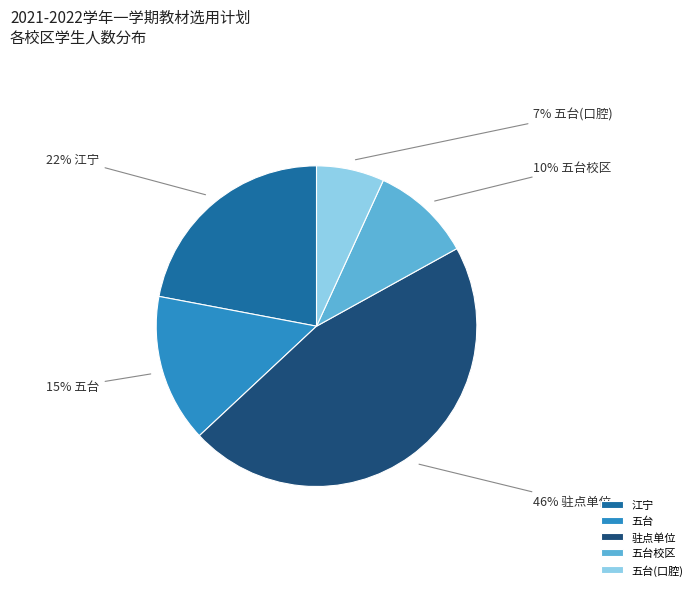

Is it true that 驻点单位 is 46% of the pie?

True